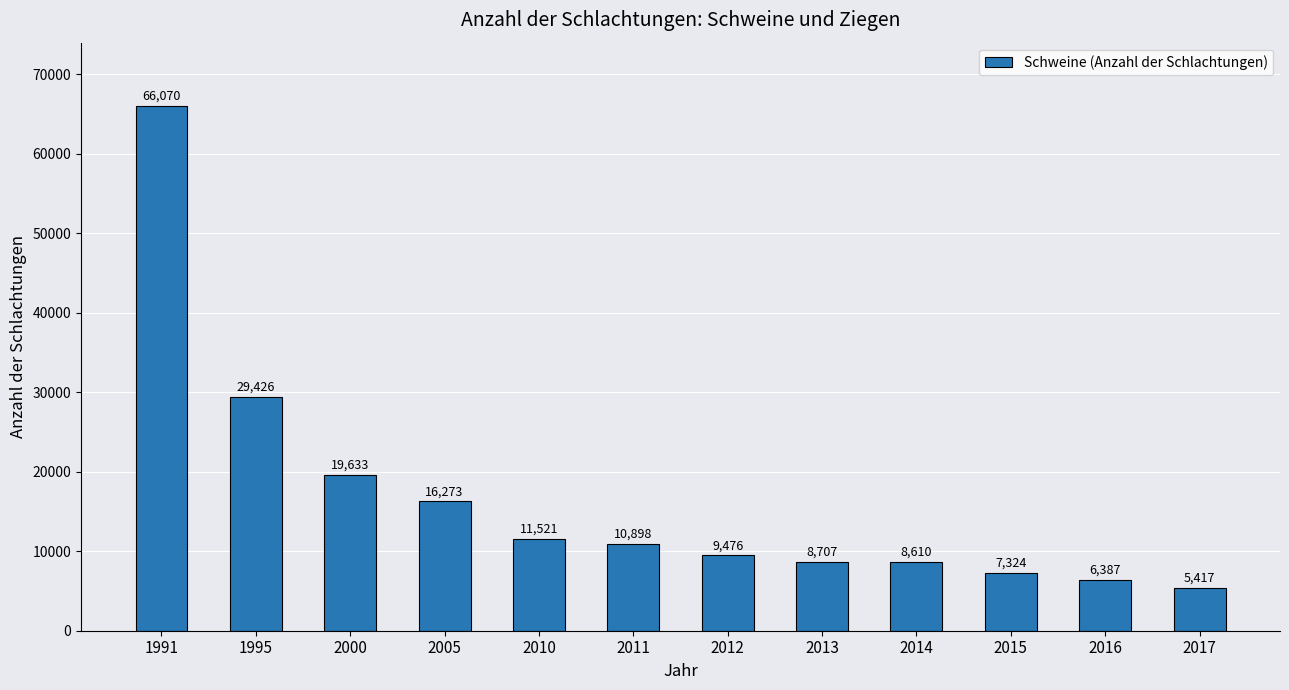

Are the bars grouped side by side (vs. stacked)?

No